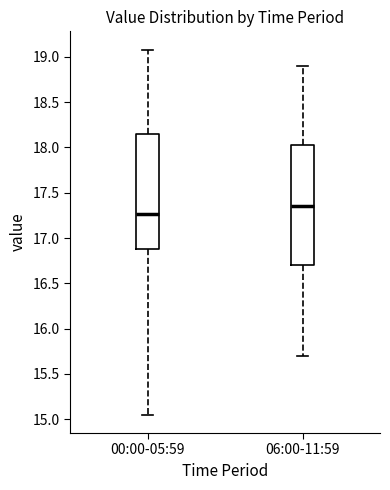

Which box has the highest median line?

06:00-11:59